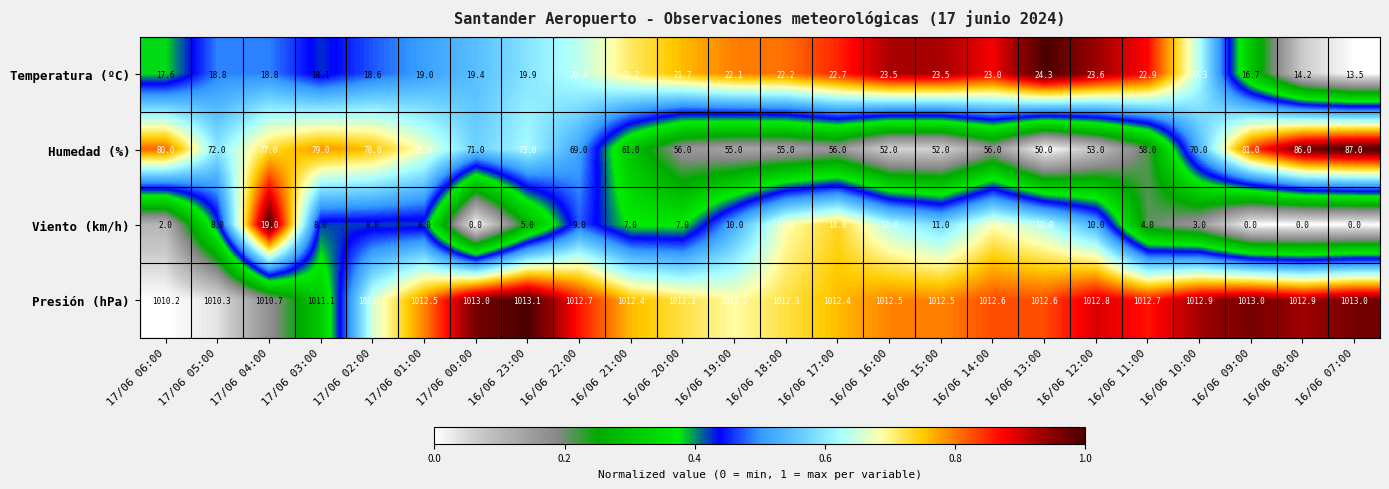

The Humedad (%) series shows 56.0 at 16/06 20:00. True or false?

True